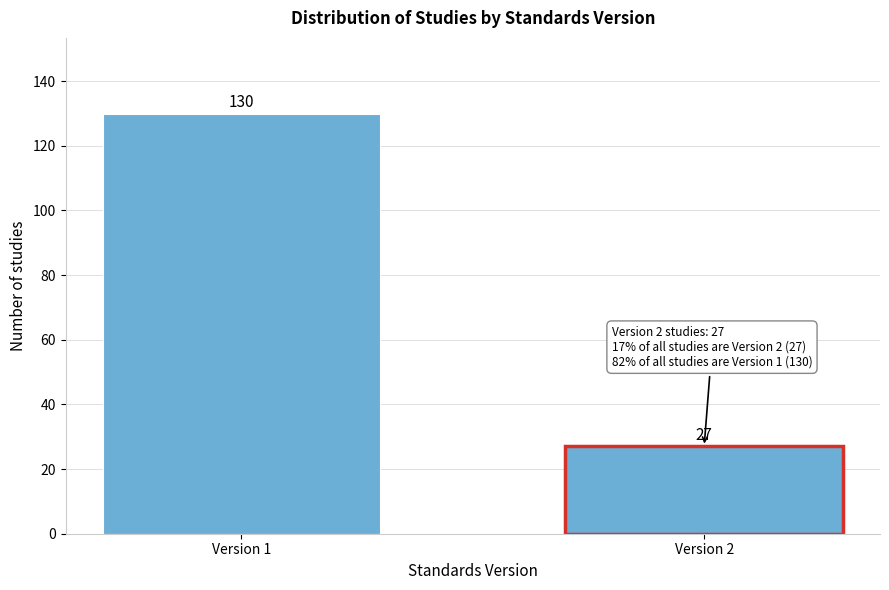

Reading right to left, transcribe all the data shown in this chart.

Version 2=27	Version 1=130